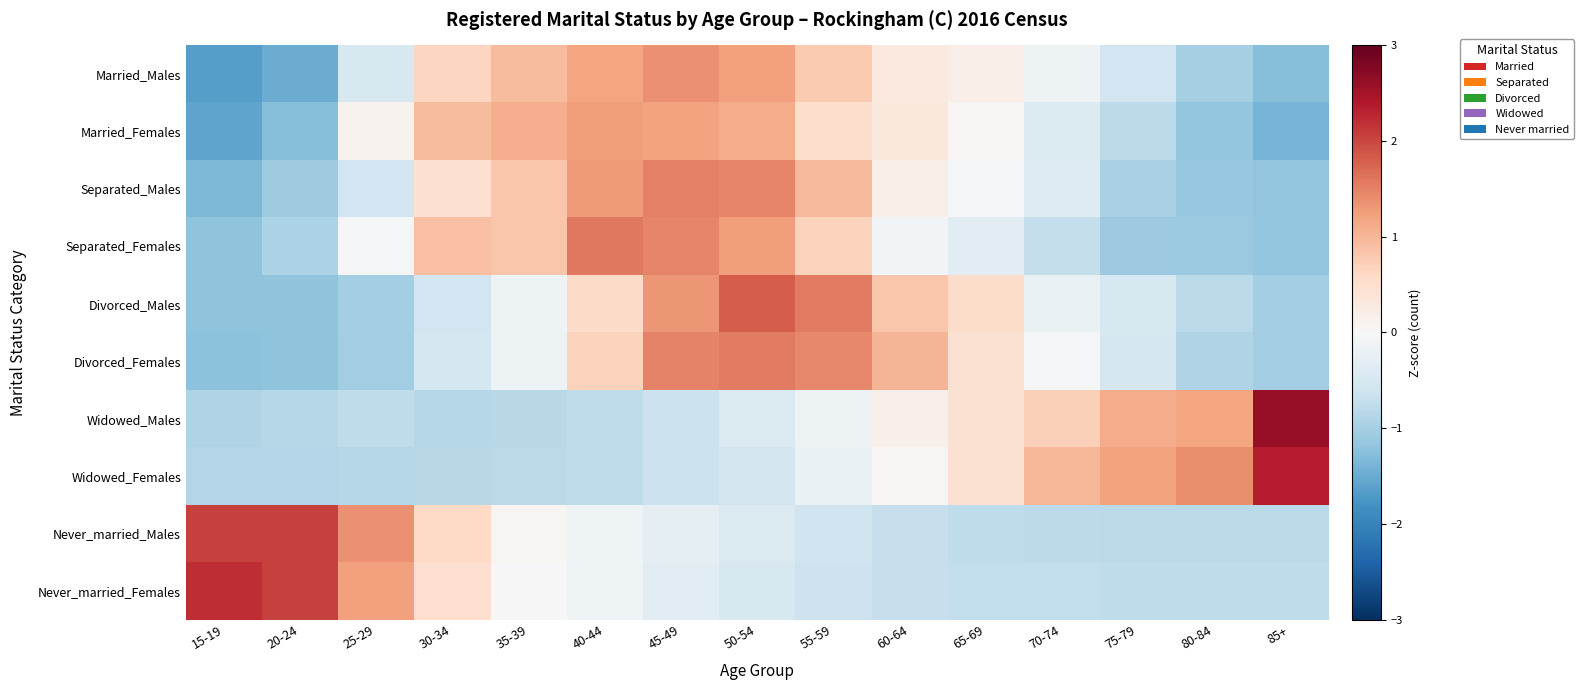

Reading left to right, list all the values displayed in this chart.

Married_Males: 15-19=-1.7	20-24=-1.5	25-29=-0.5	30-34=0.6	35-39=0.9	40-44=1.2	45-49=1.4	50-54=1.2	55-59=0.8	60-64=0.3	65-69=0.2	70-74=-0.2	75-79=-0.6	80-84=-1.0	85+=-1.3
Married_Females: 15-19=-1.6	20-24=-1.3	25-29=0.1	30-34=1.0	35-39=1.1	40-44=1.3	45-49=1.2	50-54=1.1	55-59=0.5	60-64=0.3	65-69=0.0	70-74=-0.4	75-79=-0.8	80-84=-1.2	85+=-1.4
Separated_Males: 15-19=-1.4	20-24=-1.1	25-29=-0.6	30-34=0.5	35-39=0.8	40-44=1.3	45-49=1.5	50-54=1.5	55-59=1.0	60-64=0.2	65-69=-0.0	70-74=-0.4	75-79=-1.0	80-84=-1.1	85+=-1.2
Separated_Females: 15-19=-1.2	20-24=-1.0	25-29=-0.1	30-34=0.9	35-39=0.8	40-44=1.6	45-49=1.5	50-54=1.2	55-59=0.7	60-64=-0.1	65-69=-0.3	70-74=-0.7	75-79=-1.1	80-84=-1.1	85+=-1.2
Divorced_Males: 15-19=-1.2	20-24=-1.2	25-29=-1.0	30-34=-0.6	35-39=-0.2	40-44=0.6	45-49=1.3	50-54=1.8	55-59=1.6	60-64=0.8	65-69=0.6	70-74=-0.2	75-79=-0.5	80-84=-0.8	85+=-1.0
Divorced_Females: 15-19=-1.2	20-24=-1.2	25-29=-1.0	30-34=-0.5	35-39=-0.1	40-44=0.7	45-49=1.5	50-54=1.6	55-59=1.4	60-64=1.0	65-69=0.5	70-74=-0.1	75-79=-0.5	80-84=-0.9	85+=-1.1
Widowed_Males: 15-19=-0.9	20-24=-0.9	25-29=-0.8	30-34=-0.9	35-39=-0.8	40-44=-0.8	45-49=-0.7	50-54=-0.4	55-59=-0.2	60-64=0.2	65-69=0.4	70-74=0.7	75-79=1.1	80-84=1.2	85+=2.6
Widowed_Females: 15-19=-0.9	20-24=-0.9	25-29=-0.8	30-34=-0.8	35-39=-0.8	40-44=-0.8	45-49=-0.6	50-54=-0.6	55-59=-0.2	60-64=0.0	65-69=0.5	70-74=1.0	75-79=1.2	80-84=1.4	85+=2.4
Never_married_Males: 15-19=2.1	20-24=2.1	25-29=1.4	30-34=0.6	35-39=0.1	40-44=-0.1	45-49=-0.3	50-54=-0.4	55-59=-0.6	60-64=-0.7	65-69=-0.8	70-74=-0.8	75-79=-0.8	80-84=-0.8	85+=-0.8
Never_married_Females: 15-19=2.2	20-24=2.1	25-29=1.2	30-34=0.5	35-39=0.0	40-44=-0.1	45-49=-0.3	50-54=-0.5	55-59=-0.6	60-64=-0.7	65-69=-0.7	70-74=-0.7	75-79=-0.8	80-84=-0.8	85+=-0.8